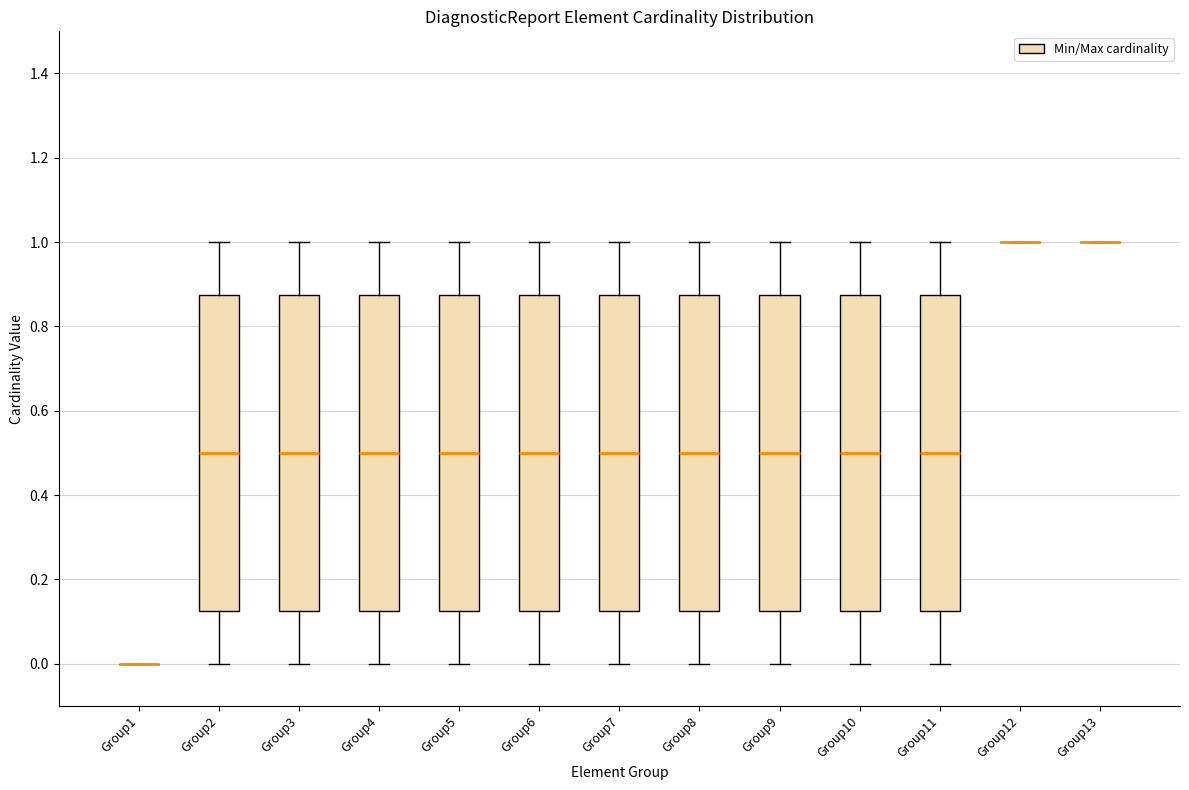

Reading left to right, read every box against the y-axis: the position of its median line, the range the box covers, and the ends of its whiskers. The values are not printed on the chart, so give them approximately, as read against the axis.

Group1: box collapsed to a line at 0.00, whiskers 0.00 to 0.00
Group2: median 0.50, box 0.12 to 0.88, whiskers 0.00 to 1.00
Group3: median 0.50, box 0.12 to 0.88, whiskers 0.00 to 1.00
Group4: median 0.50, box 0.12 to 0.88, whiskers 0.00 to 1.00
Group5: median 0.50, box 0.12 to 0.88, whiskers 0.00 to 1.00
Group6: median 0.50, box 0.12 to 0.88, whiskers 0.00 to 1.00
Group7: median 0.50, box 0.12 to 0.88, whiskers 0.00 to 1.00
Group8: median 0.50, box 0.12 to 0.88, whiskers 0.00 to 1.00
Group9: median 0.50, box 0.12 to 0.88, whiskers 0.00 to 1.00
Group10: median 0.50, box 0.12 to 0.88, whiskers 0.00 to 1.00
Group11: median 0.50, box 0.12 to 0.88, whiskers 0.00 to 1.00
Group12: box collapsed to a line at 1.00, whiskers 1.00 to 1.00
Group13: box collapsed to a line at 1.00, whiskers 1.00 to 1.00